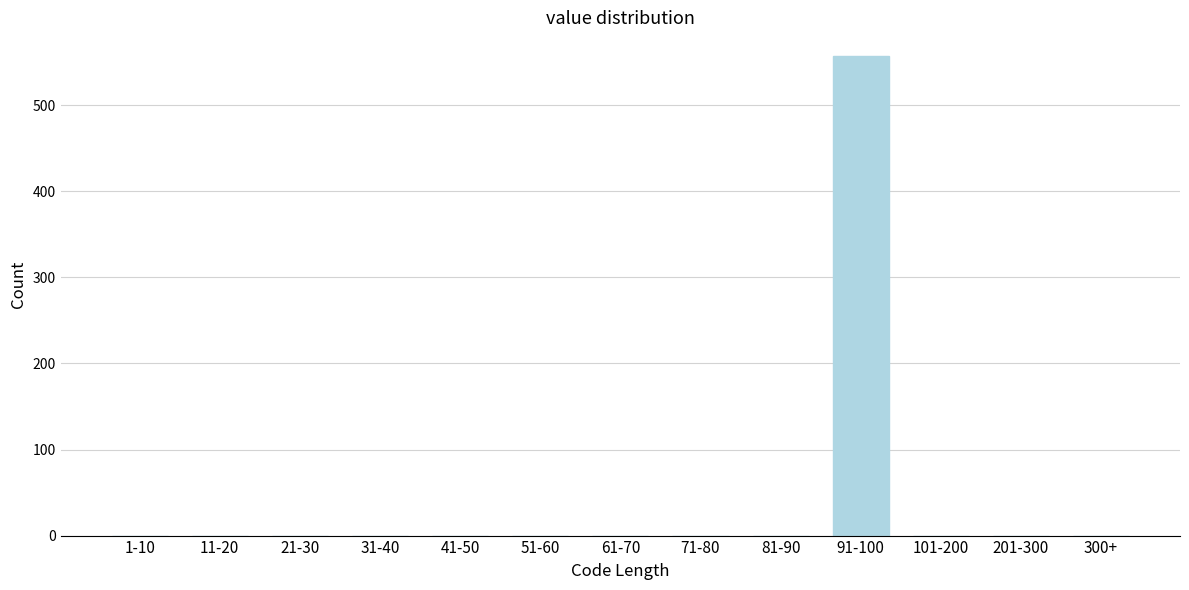

Reading left to right, extract all data points from this chart.

1-10=0	11-20=0	21-30=0	31-40=0	41-50=0	51-60=0	61-70=0	71-80=0	81-90=0	91-100=557	101-200=0	201-300=0	300+=0